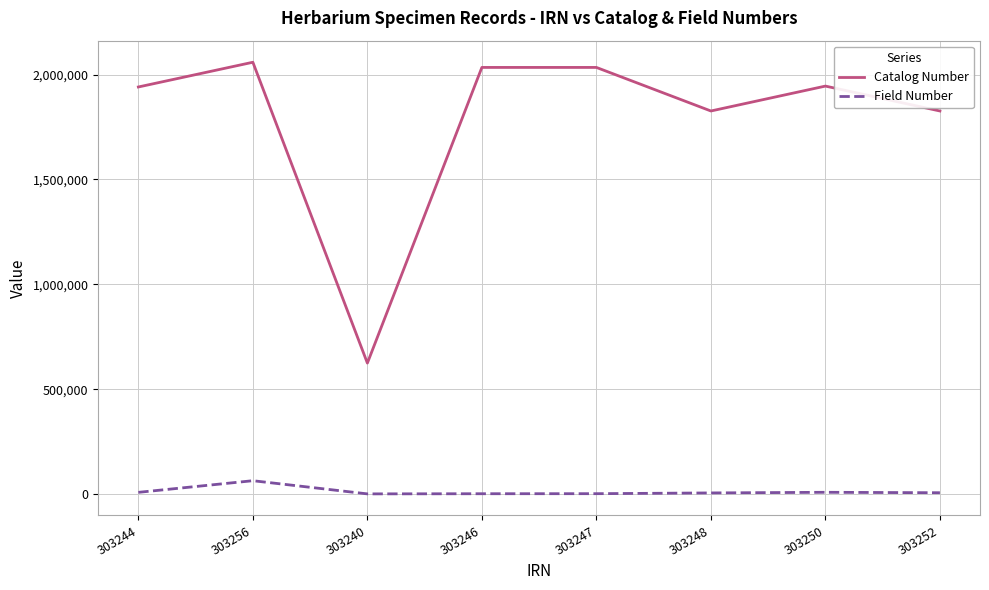

Which series has the largest total across all categories?

Catalog Number